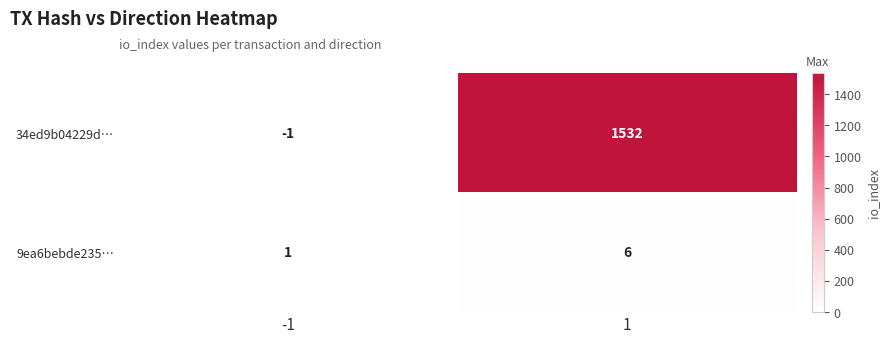

Reading left to right, extract all data points from this chart.

34ed9b04229d…: -1=-1	1=1532
9ea6bebde235…: -1=1	1=6